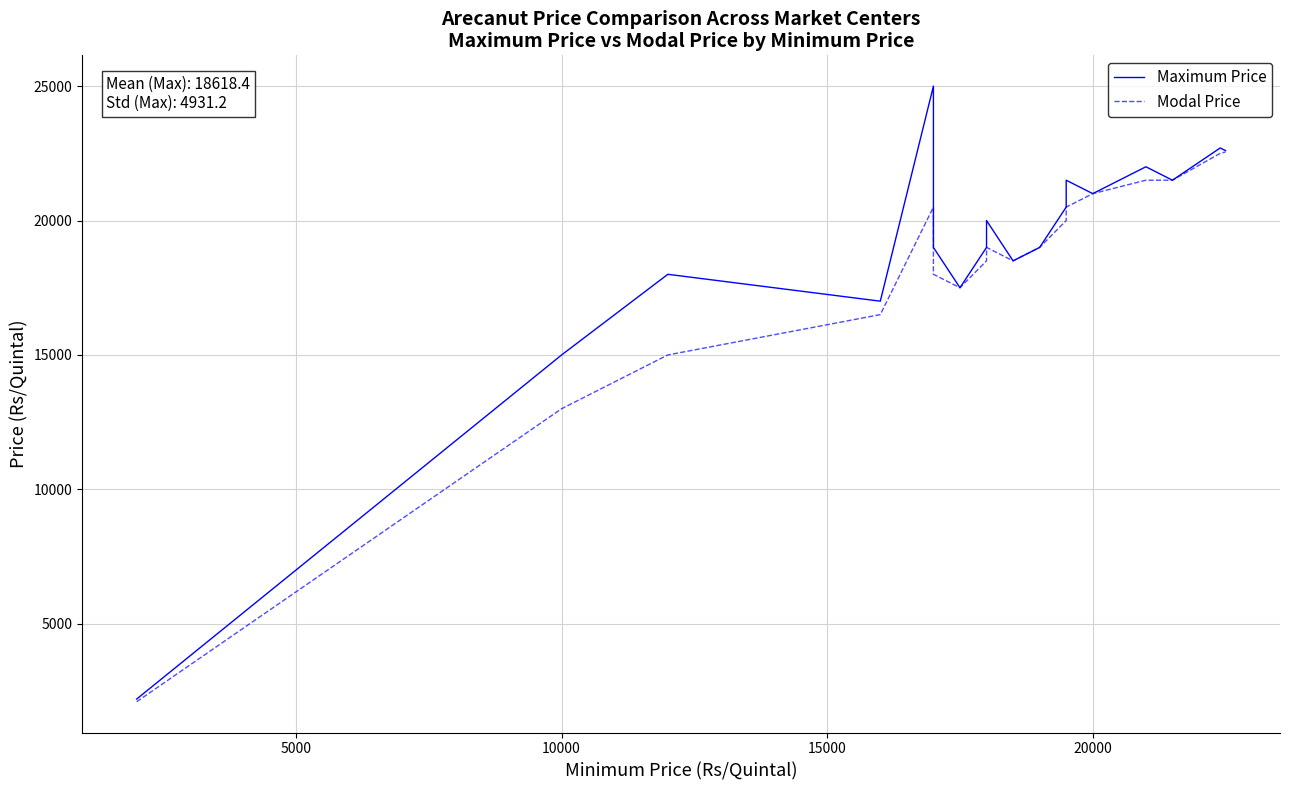

Which series has the largest range (max minus min)?

Maximum Price